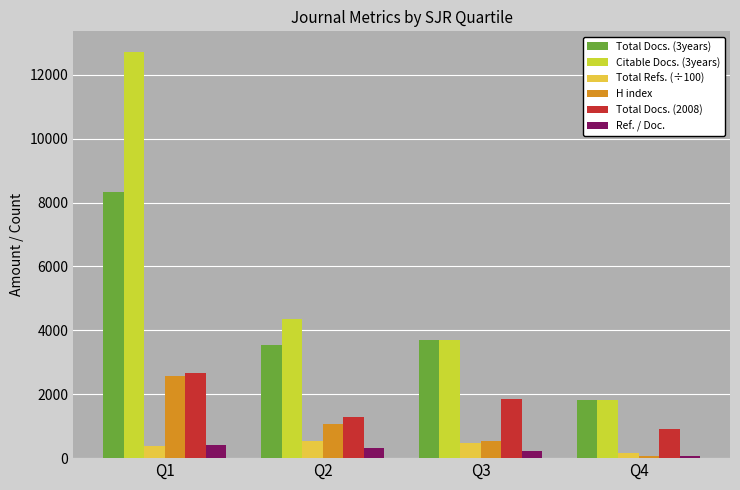

Does the chart contain any negative values?

No